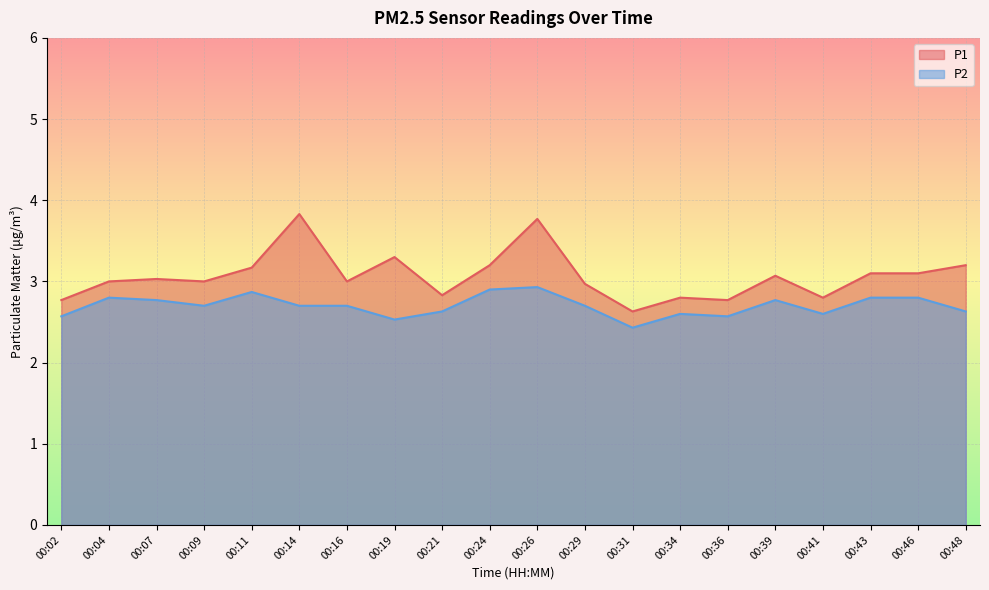

At which label is P1 closest to 3?

00:04